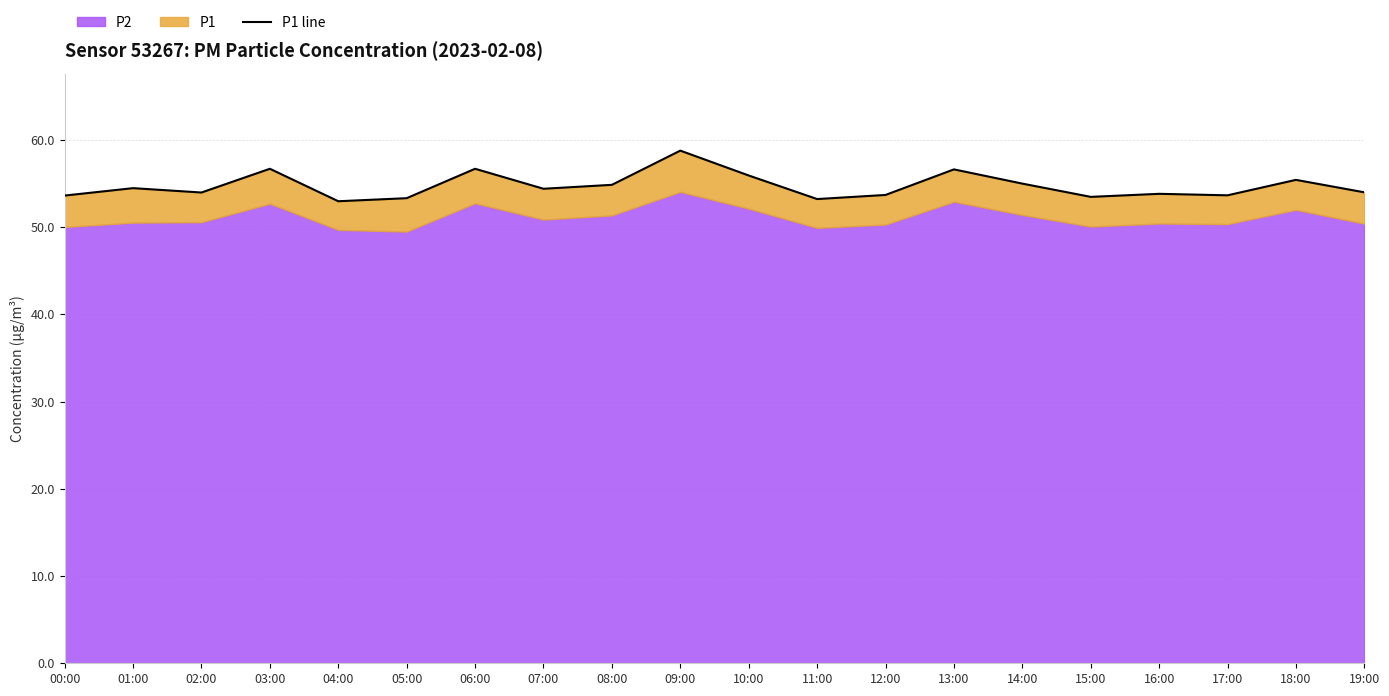

At which category does the data reach its first local valley?

02:00